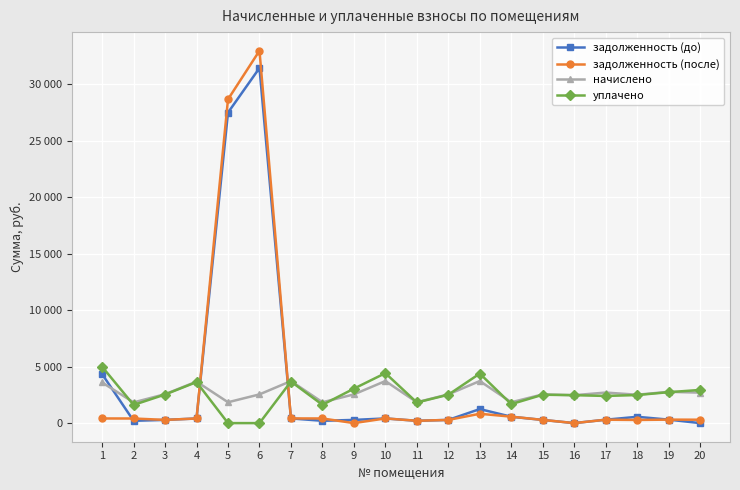

Does the chart have visible grid lines?

Yes